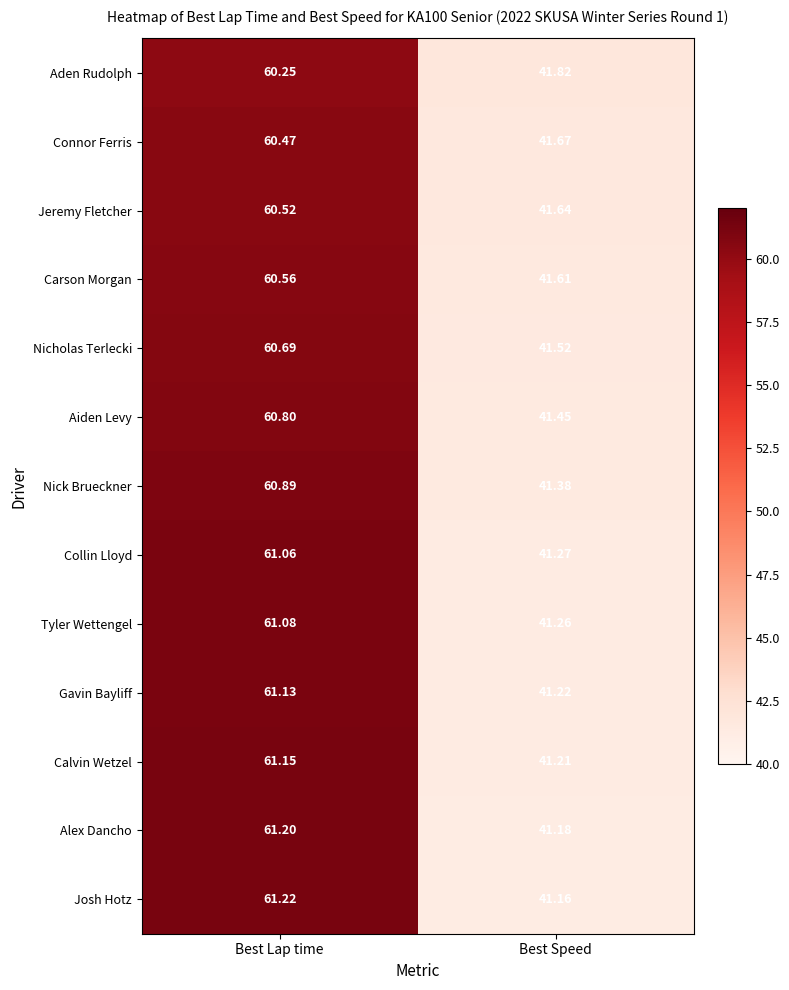

Between Best Lap time and Best Speed, which series saw the biggest shift?

Josh Hotz